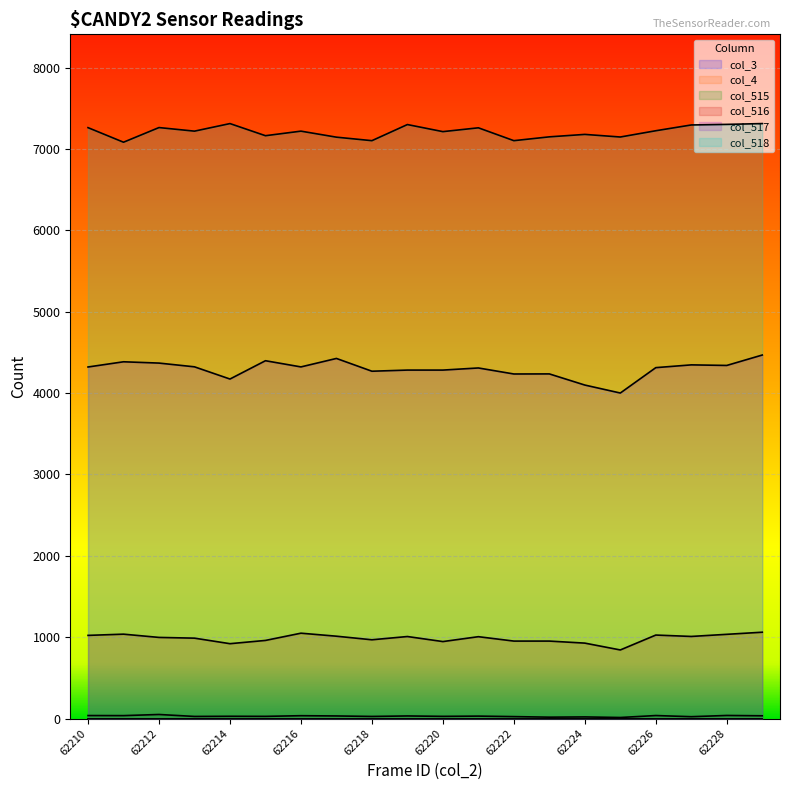

True or false: col_515 has more than 0 interior local peaks.

True